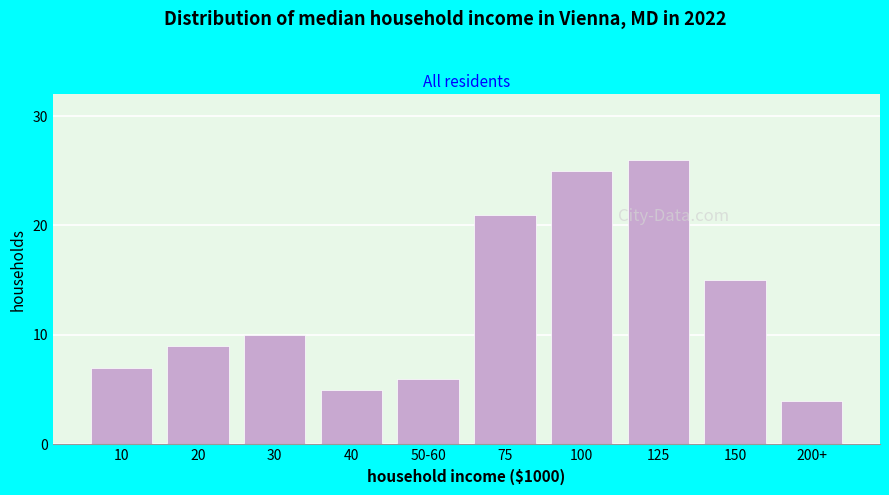

Reading left to right, transcribe all the data shown in this chart.

7	9	10	5	6	21	25	26	15	4